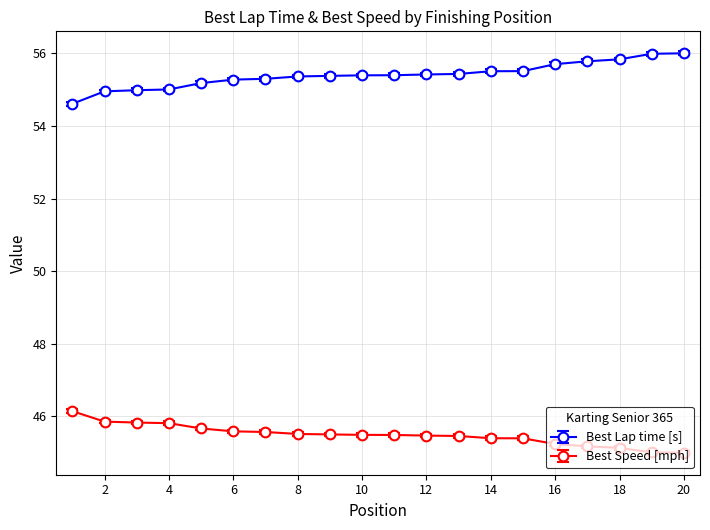

What is the difference between the second highest and minimum values in the Best Lap time [s] series?

1.4